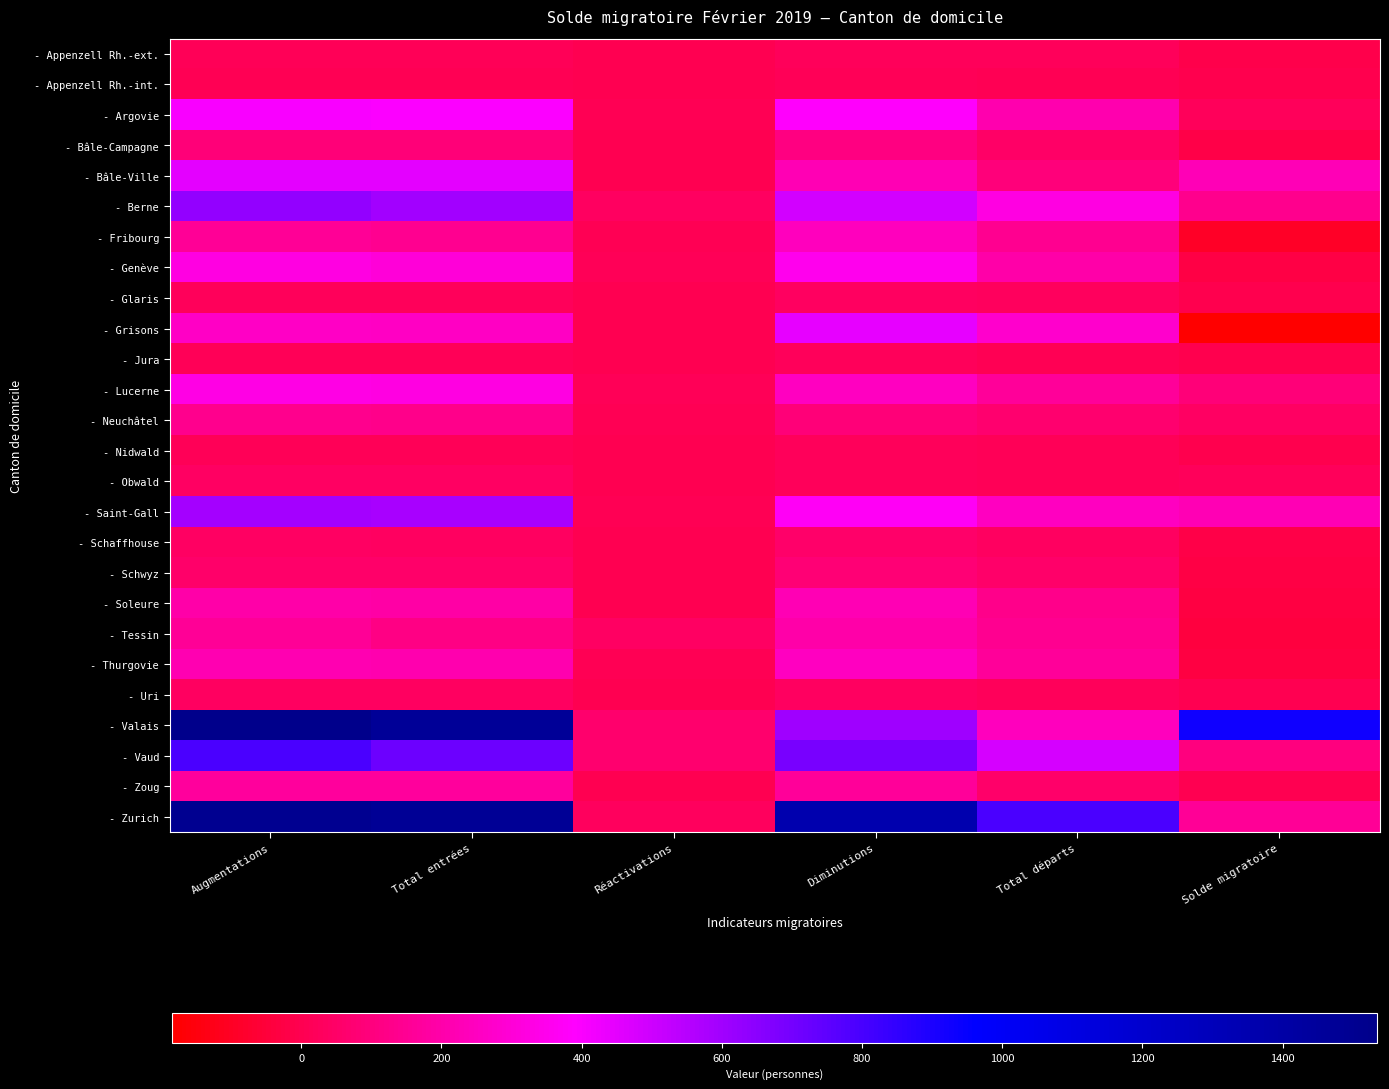

Reading right to left, list all the values displayed in this chart.

- Appenzell Rh.-ext.: Solde migratoire=-11	Total départs=18	Diminutions=22	Réactivations=0	Total entrées=11	Augmentations=11
- Appenzell Rh.-int.: Solde migratoire=-6	Total départs=10	Diminutions=12	Réactivations=0	Total entrées=6	Augmentations=6
- Argovie: Solde migratoire=24	Total départs=210	Diminutions=381	Réactivations=7	Total entrées=398	Augmentations=405
- Bâle-Campagne: Solde migratoire=-19	Total départs=46	Diminutions=107	Réactivations=2	Total entrées=86	Augmentations=88
- Bâle-Ville: Solde migratoire=232	Total départs=96	Diminutions=221	Réactivations=1	Total entrées=452	Augmentations=453
- Berne: Solde migratoire=136	Total départs=323	Diminutions=494	Réactivations=33	Total entrées=597	Augmentations=630
- Fribourg: Solde migratoire=-91	Total départs=143	Diminutions=244	Réactivations=9	Total entrées=144	Augmentations=153
- Genève: Solde migratoire=-27	Total départs=195	Diminutions=348	Réactivations=15	Total entrées=306	Augmentations=321
- Glaris: Solde migratoire=-8	Total départs=26	Diminutions=32	Réactivations=0	Total entrées=24	Augmentations=24
- Grisons: Solde migratoire=-184	Total départs=276	Diminutions=446	Réactivations=4	Total entrées=258	Augmentations=262
- Jura: Solde migratoire=-6	Total départs=7	Diminutions=23	Réactivations=1	Total entrées=16	Augmentations=17
- Lucerne: Solde migratoire=86	Total départs=165	Diminutions=247	Réactivations=12	Total entrées=321	Augmentations=333
- Neuchâtel: Solde migratoire=42	Total départs=70	Diminutions=90	Réactivations=5	Total entrées=127	Augmentations=132
- Nidwald: Solde migratoire=-4	Total départs=17	Diminutions=21	Réactivations=0	Total entrées=17	Augmentations=17
- Obwald: Solde migratoire=18	Total départs=13	Diminutions=22	Réactivations=0	Total entrées=40	Augmentations=40
- Saint-Gall: Solde migratoire=222	Total départs=250	Diminutions=368	Réactivations=7	Total entrées=583	Augmentations=590
- Schaffhouse: Solde migratoire=-17	Total départs=34	Diminutions=55	Réactivations=1	Total entrées=37	Augmentations=38
- Schwyz: Solde migratoire=-27	Total départs=57	Diminutions=83	Réactivations=1	Total entrées=55	Augmentations=56
- Soleure: Solde migratoire=-32	Total départs=131	Diminutions=225	Réactivations=4	Total entrées=189	Augmentations=193
- Tessin: Solde migratoire=-38	Total départs=139	Diminutions=194	Réactivations=41	Total entrées=115	Augmentations=156
- Thurgovie: Solde migratoire=-36	Total départs=161	Diminutions=249	Réactivations=6	Total entrées=207	Augmentations=213
- Uri: Solde migratoire=2	Total départs=22	Diminutions=31	Réactivations=0	Total entrées=33	Augmentations=33
- Valais: Solde migratoire=928	Total départs=242	Diminutions=607	Réactivations=62	Total entrées=1473	Augmentations=1535
- Vaud: Solde migratoire=101	Total départs=484	Diminutions=689	Réactivations=70	Total entrées=720	Augmentations=790
- Zoug: Solde migratoire=4	Total départs=56	Diminutions=162	Réactivations=0	Total entrées=166	Augmentations=166
- Zurich: Solde migratoire=152	Total départs=793	Diminutions=1356	Réactivations=28	Total entrées=1480	Augmentations=1508